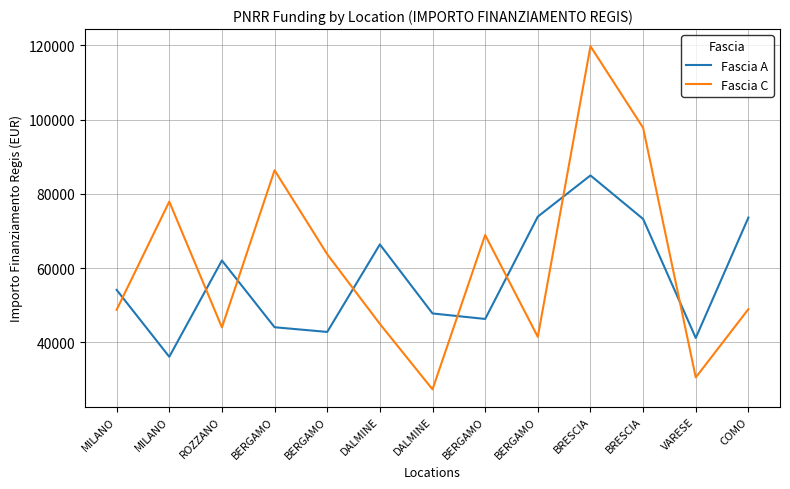

Rank the series by their average value, from highest to lowest.

Fascia C, Fascia A